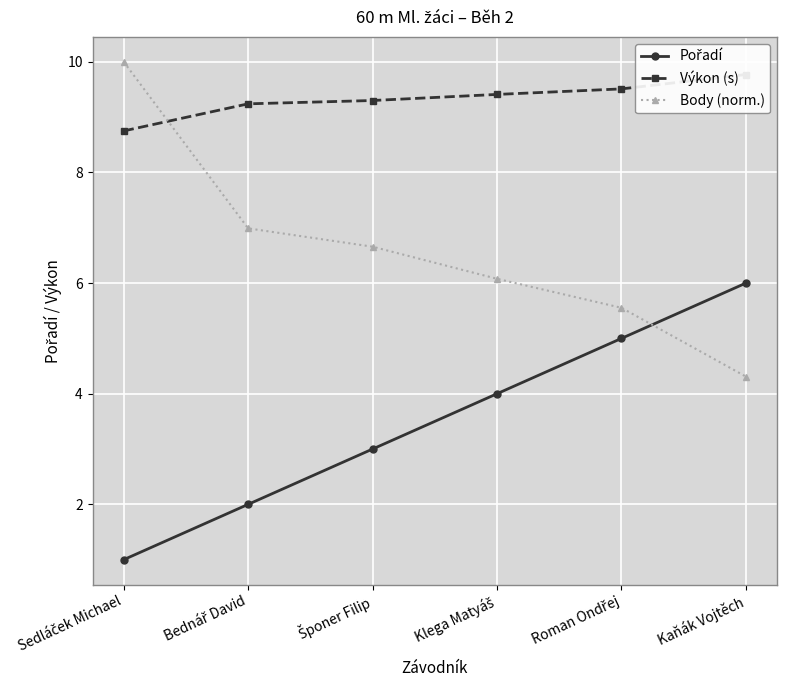

Reading left to right, extract all data points from this chart.

Pořadí: 1.0	2.0	3.0	4.0	5.0	6.0
Výkon (s): 8.8	9.2	9.3	9.4	9.5	9.8
Body (norm.): 10.0	7.0	6.7	6.1	5.6	4.3